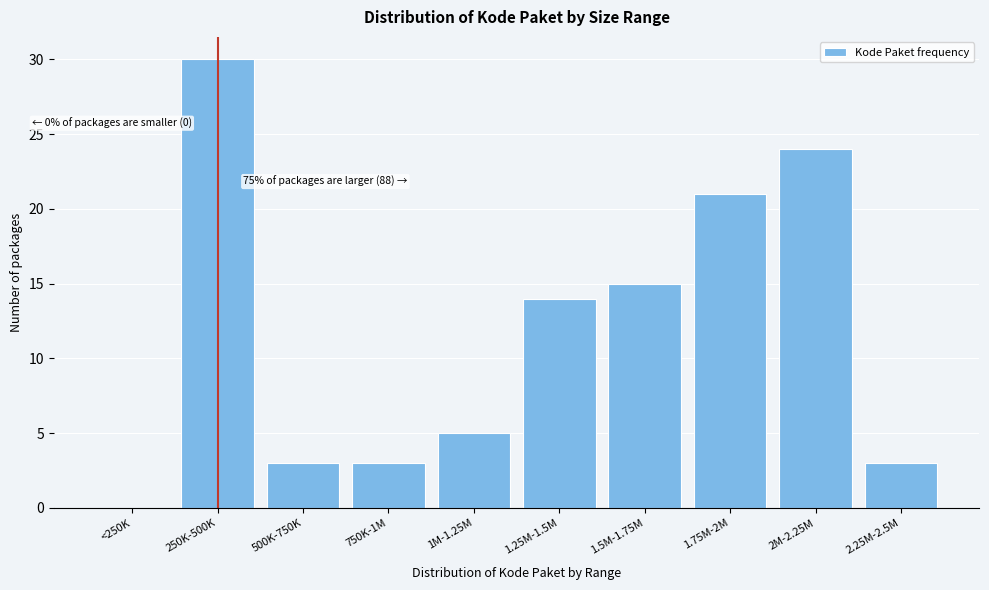

Reading left to right, transcribe all the data shown in this chart.

<250K=0	250K-500K=30	500K-750K=3	750K-1M=3	1M-1.25M=5	1.25M-1.5M=14	1.5M-1.75M=15	1.75M-2M=21	2M-2.25M=24	2.25M-2.5M=3